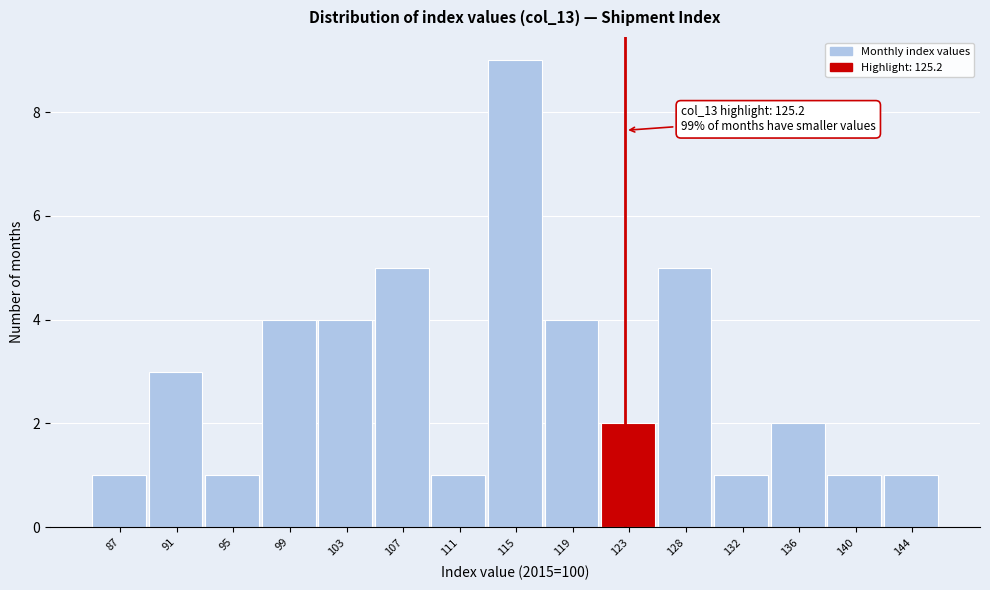

Reading left to right, list all the values displayed in this chart.

87=1	91=3	95=1	99=4	103=4	107=5	111=1	115=9	119=4	123=2	128=5	132=1	136=2	140=1	144=1